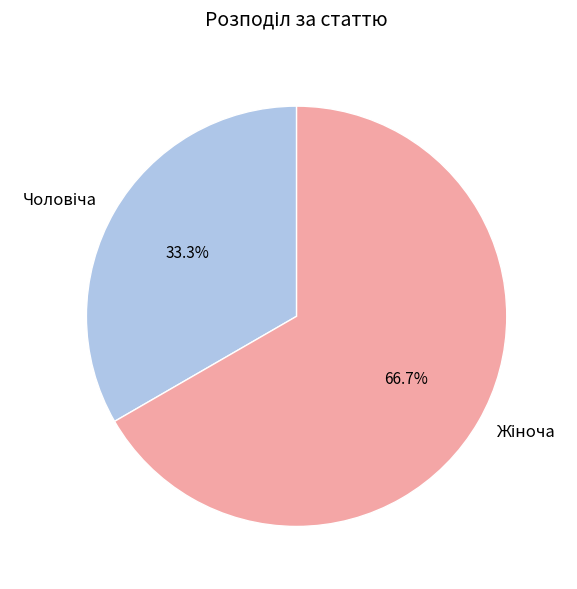

To the nearest percent, what is the difference between the largest and smallest slice percentages?

33%